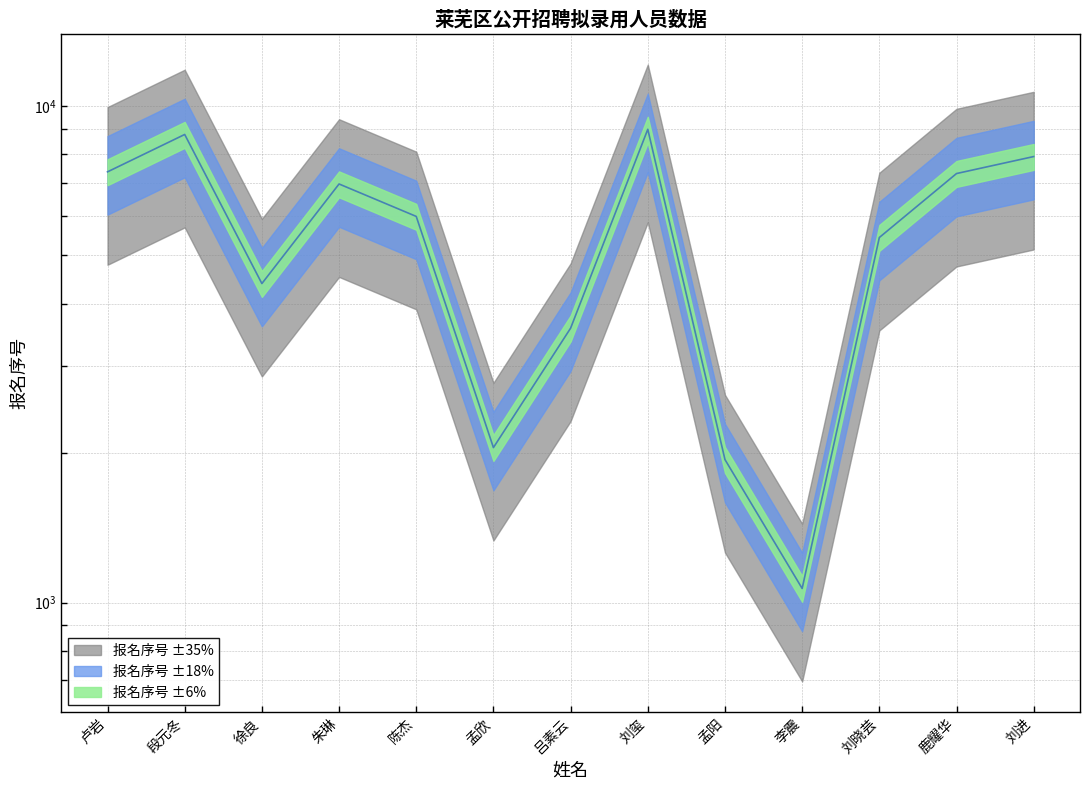

Between 徐良 and 段元冬, which is larger?

段元冬